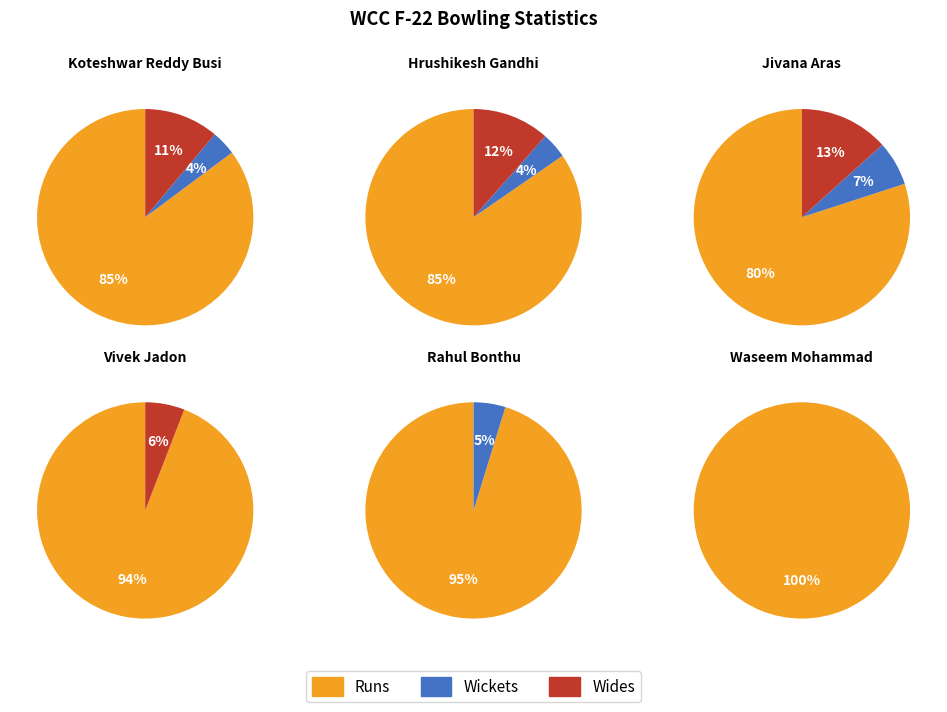

Is it true that 1 is 7% of the pie?

True